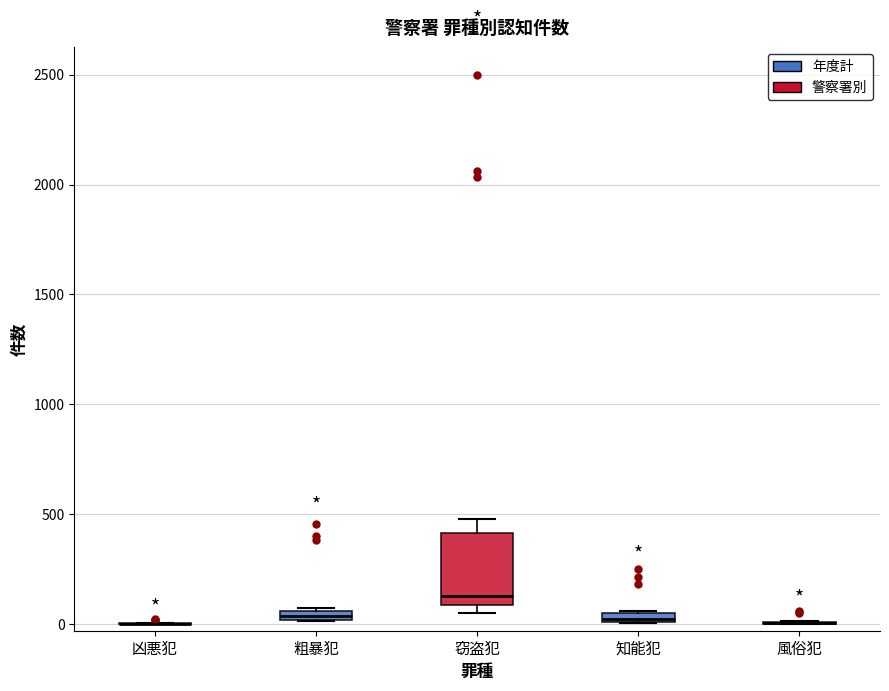

Where is the upper edge of the box for 知能犯 on the y-axis? The values are not printed on the chart, so give them approximately, as read against the axis.

50